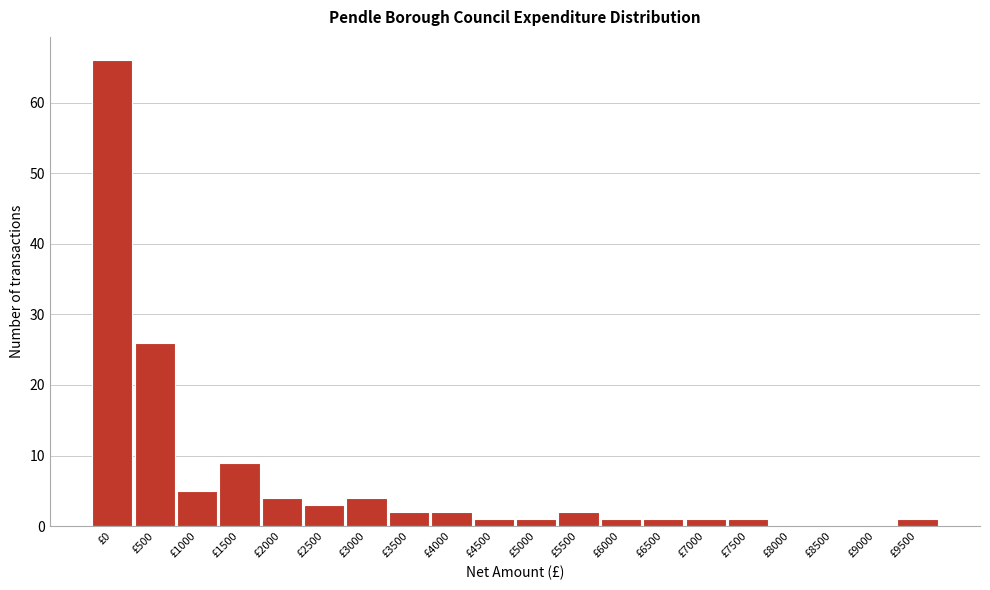

Reading left to right, what are all the values shown in this chart?

£0=66	£500=26	£1000=5	£1500=9	£2000=4	£2500=3	£3000=4	£3500=2	£4000=2	£4500=1	£5000=1	£5500=2	£6000=1	£6500=1	£7000=1	£7500=1	£8000=0	£8500=0	£9000=0	£9500=1